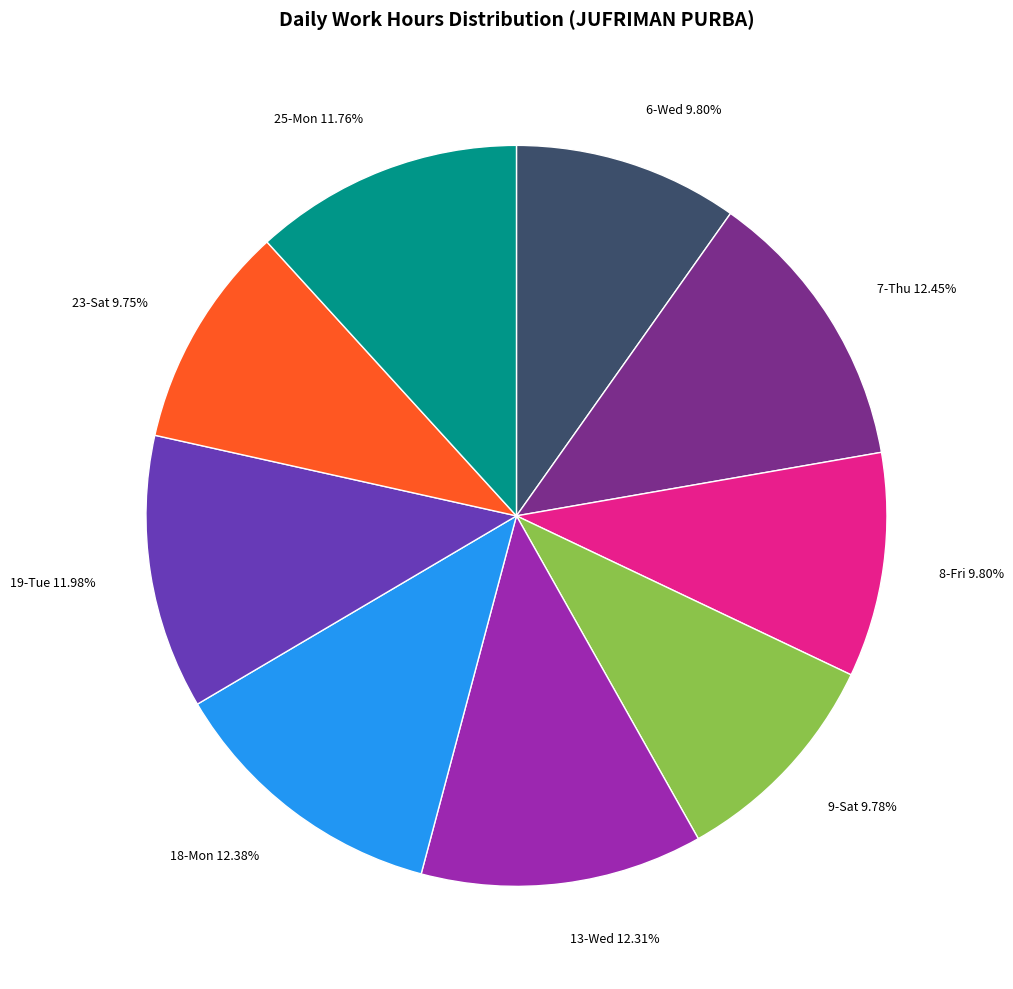

Does 18-Mon account for over 50% of the chart?

No